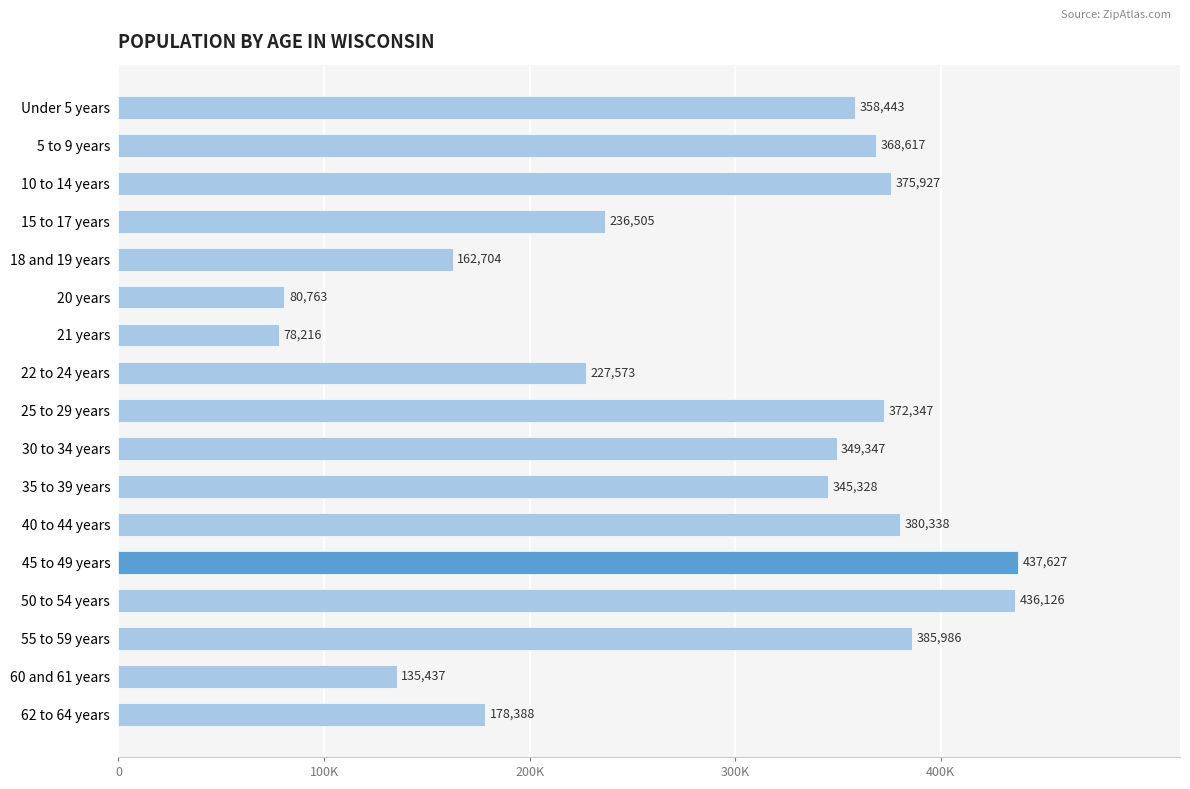

At which label is the value closest to 257921?

15 to 17 years